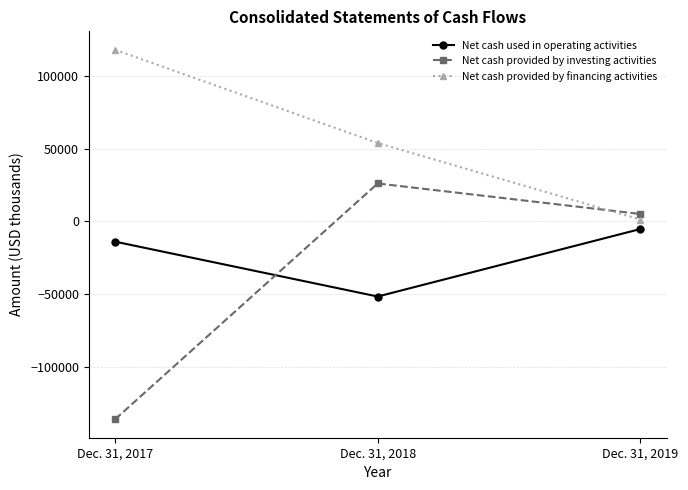

How many data points in Net cash used in operating activities are less than -13944?

1